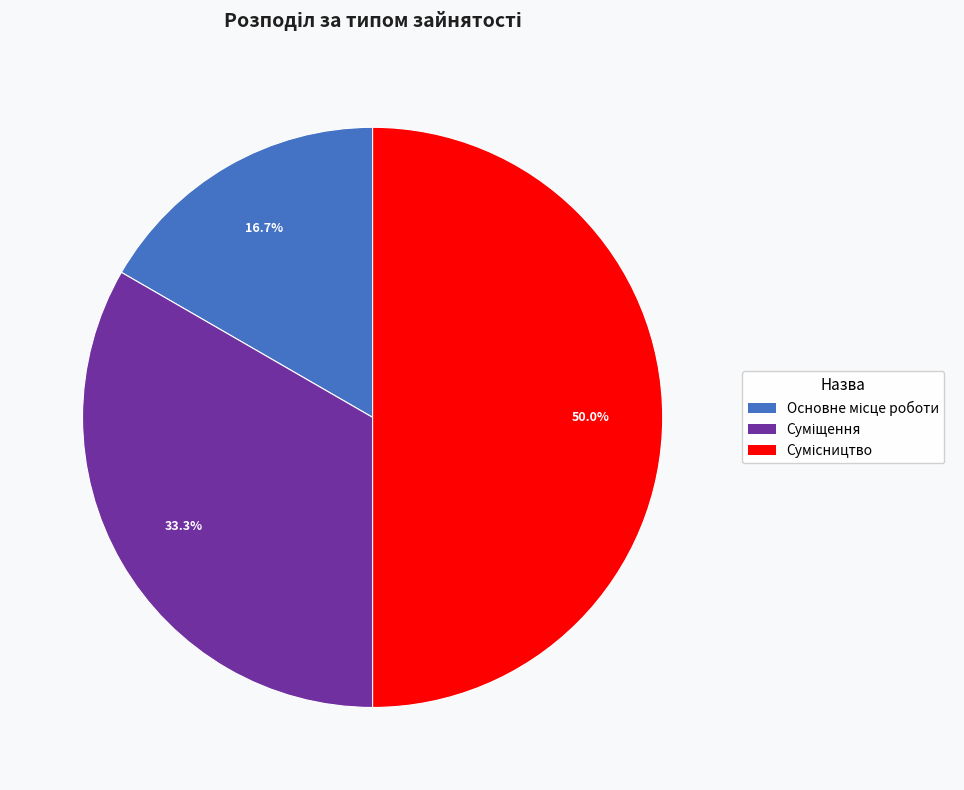

Does Основне місце роботи account for over 50% of the chart?

No